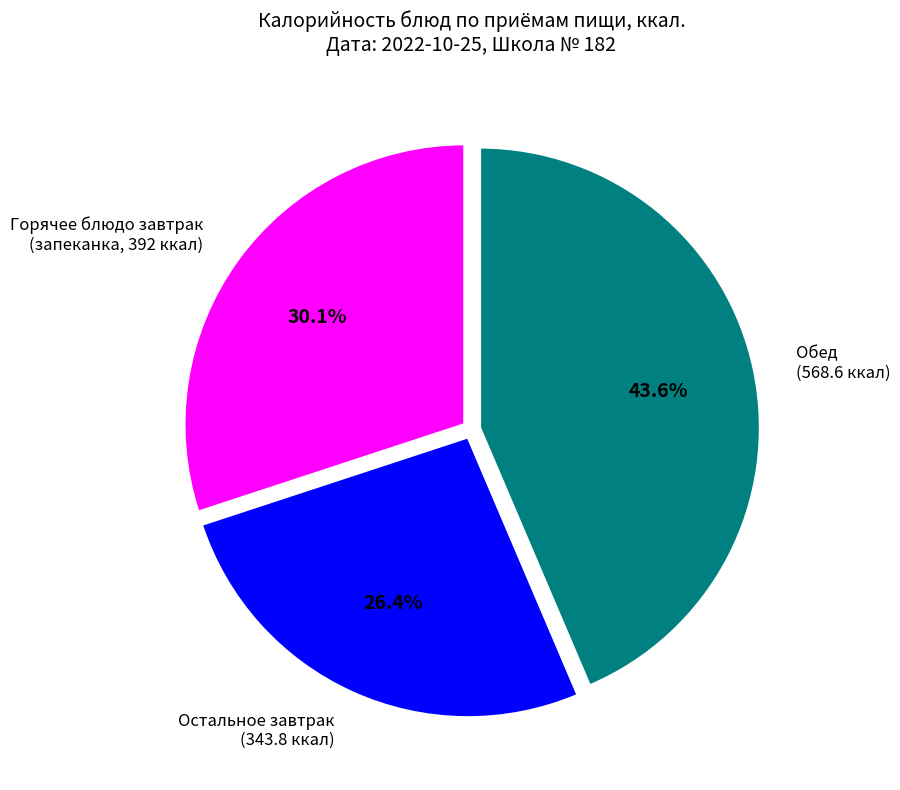

Rank the categories by value from lowest to highest.

Остальное завтрак (343.8 ккал), Горячее блюдо завтрак (запеканка, 392 ккал), Обед (568.6 ккал)